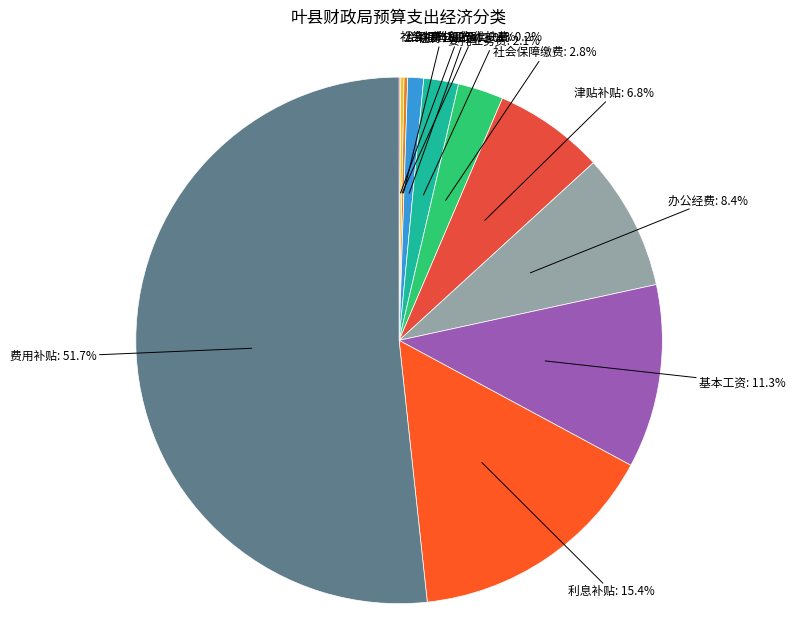

Which slice is the largest?

费用补贴